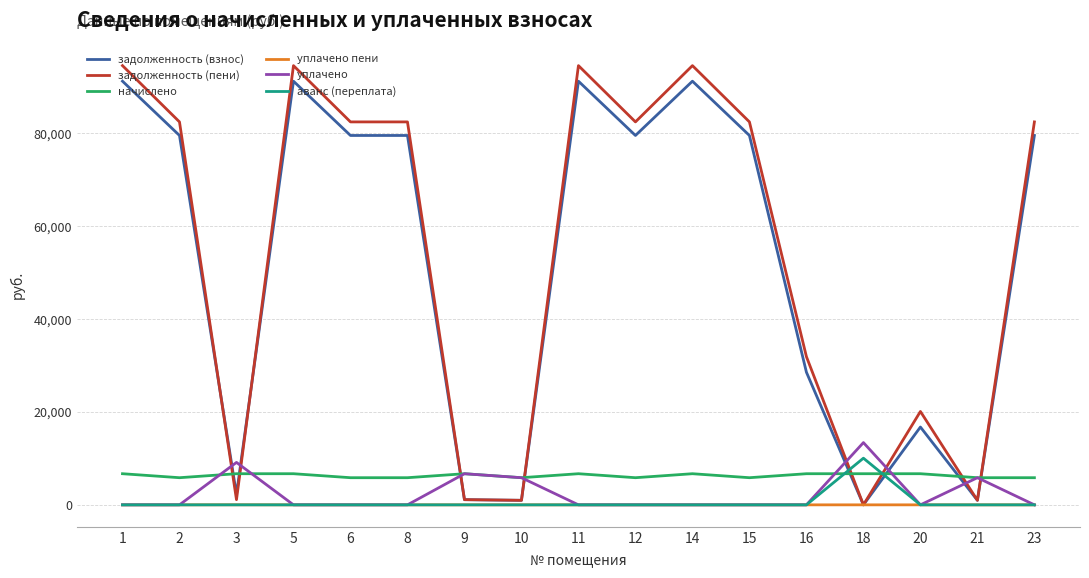

The value of уплачено at 2 is 0.0. True or false?

True